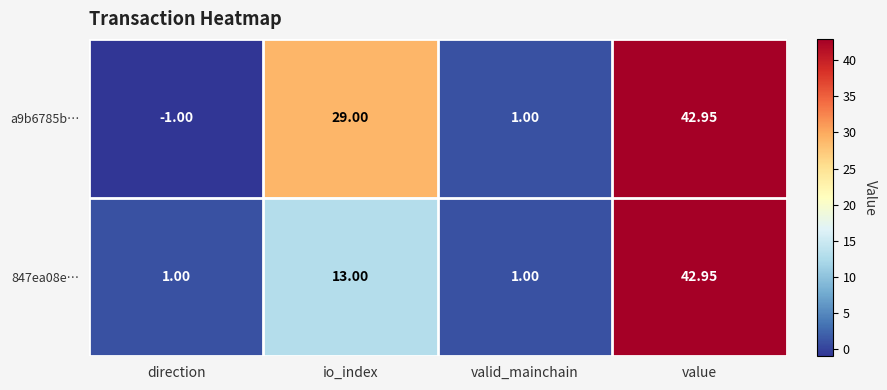

Is the value of a9b6785b… at value greater than the value of 847ea08e… at valid_mainchain?

Yes